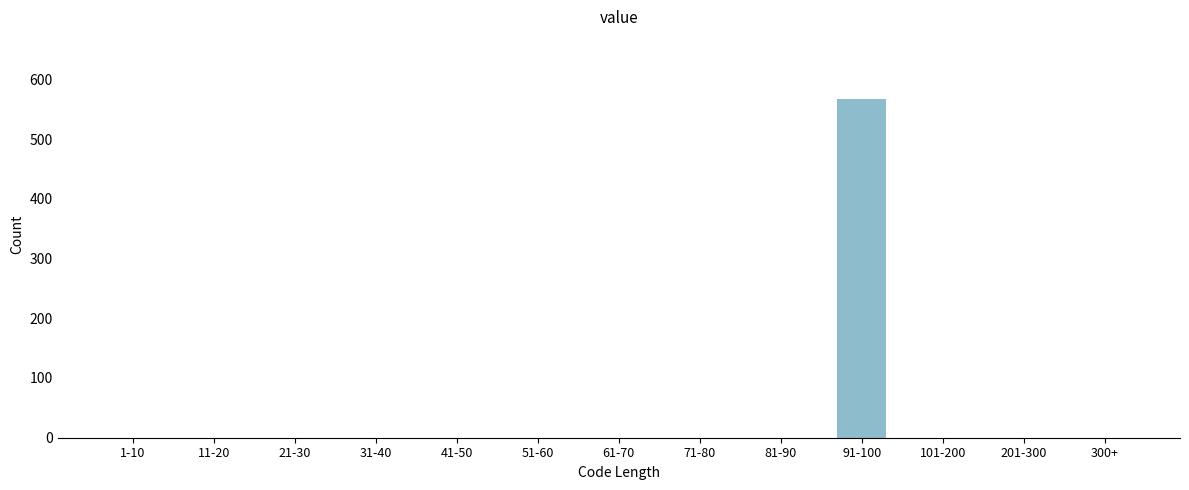

Reading left to right, extract all data points from this chart.

1-10=0	11-20=0	21-30=0	31-40=0	41-50=0	51-60=0	61-70=0	71-80=0	81-90=0	91-100=567	101-200=0	201-300=0	300+=0